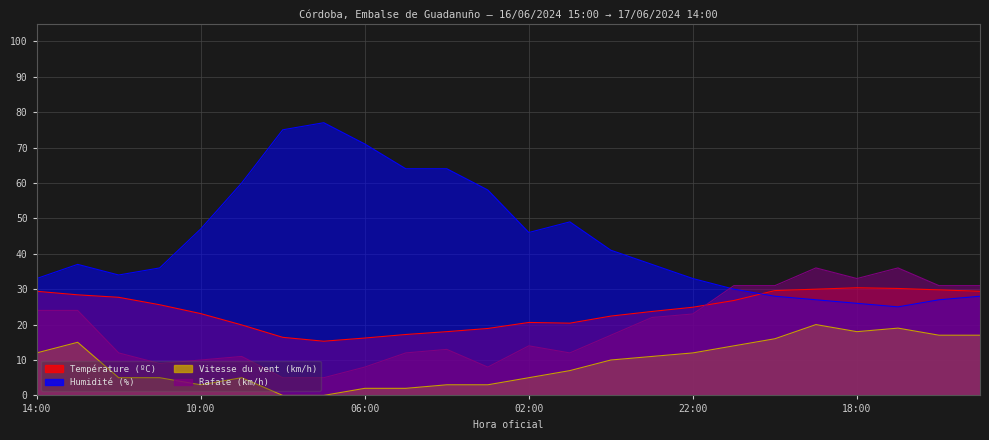

True or false: Rafale (km/h) and Vitesse du vent (km/h) intersect in this chart.

False